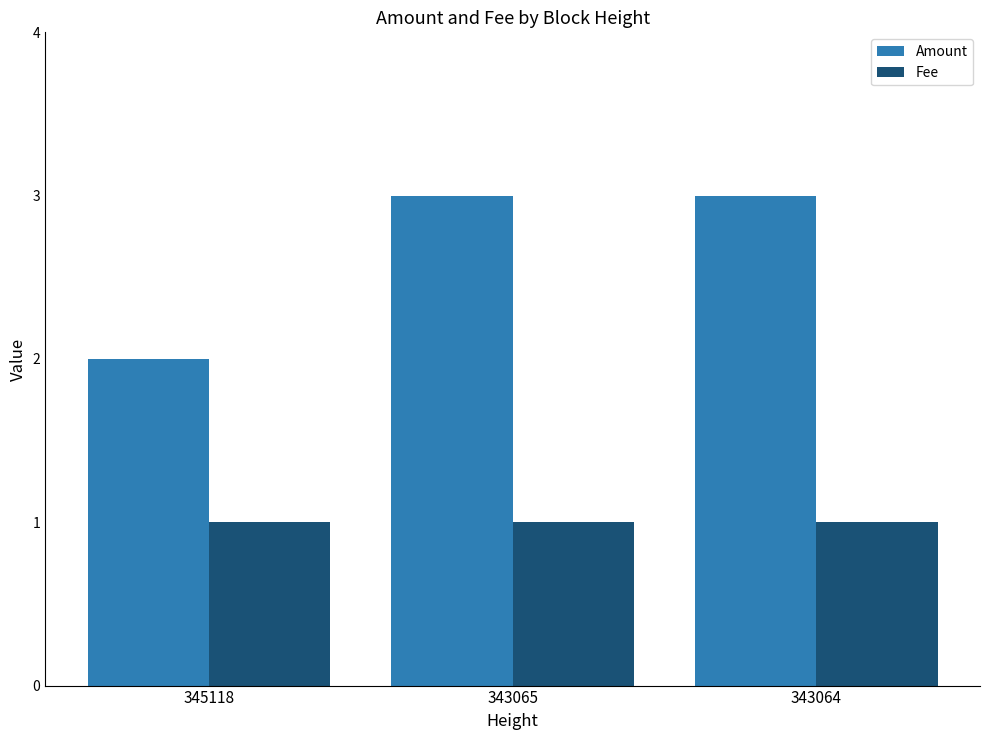

The value of Amount at 343064 is 3.0. True or false?

True